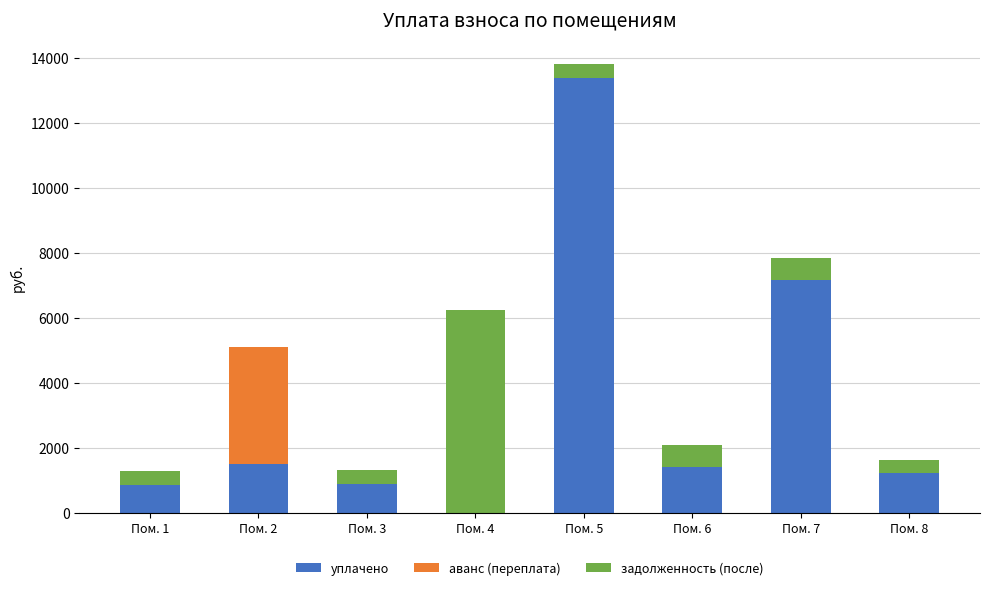

What is the highest value of the уплачено series?

13384.8